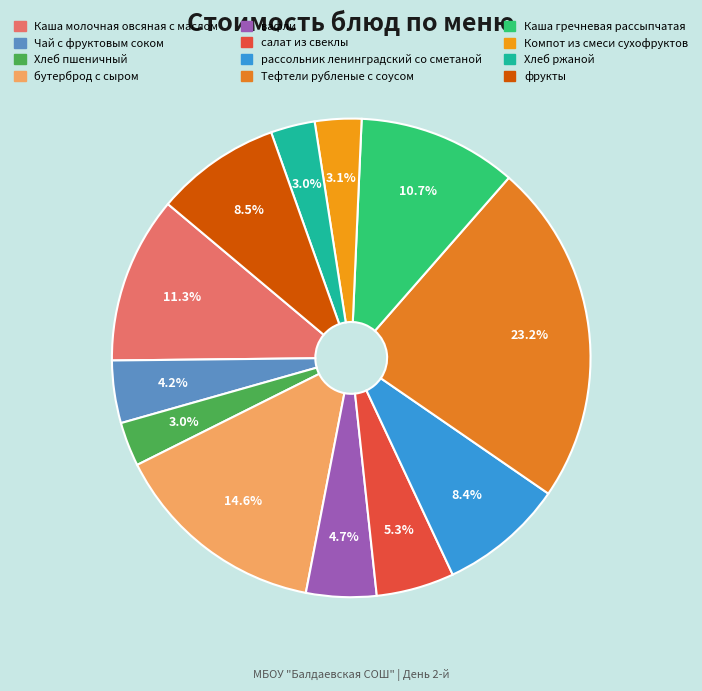

What is the ratio of the value at фрукты to the value at бутерброд с сыром?

0.6